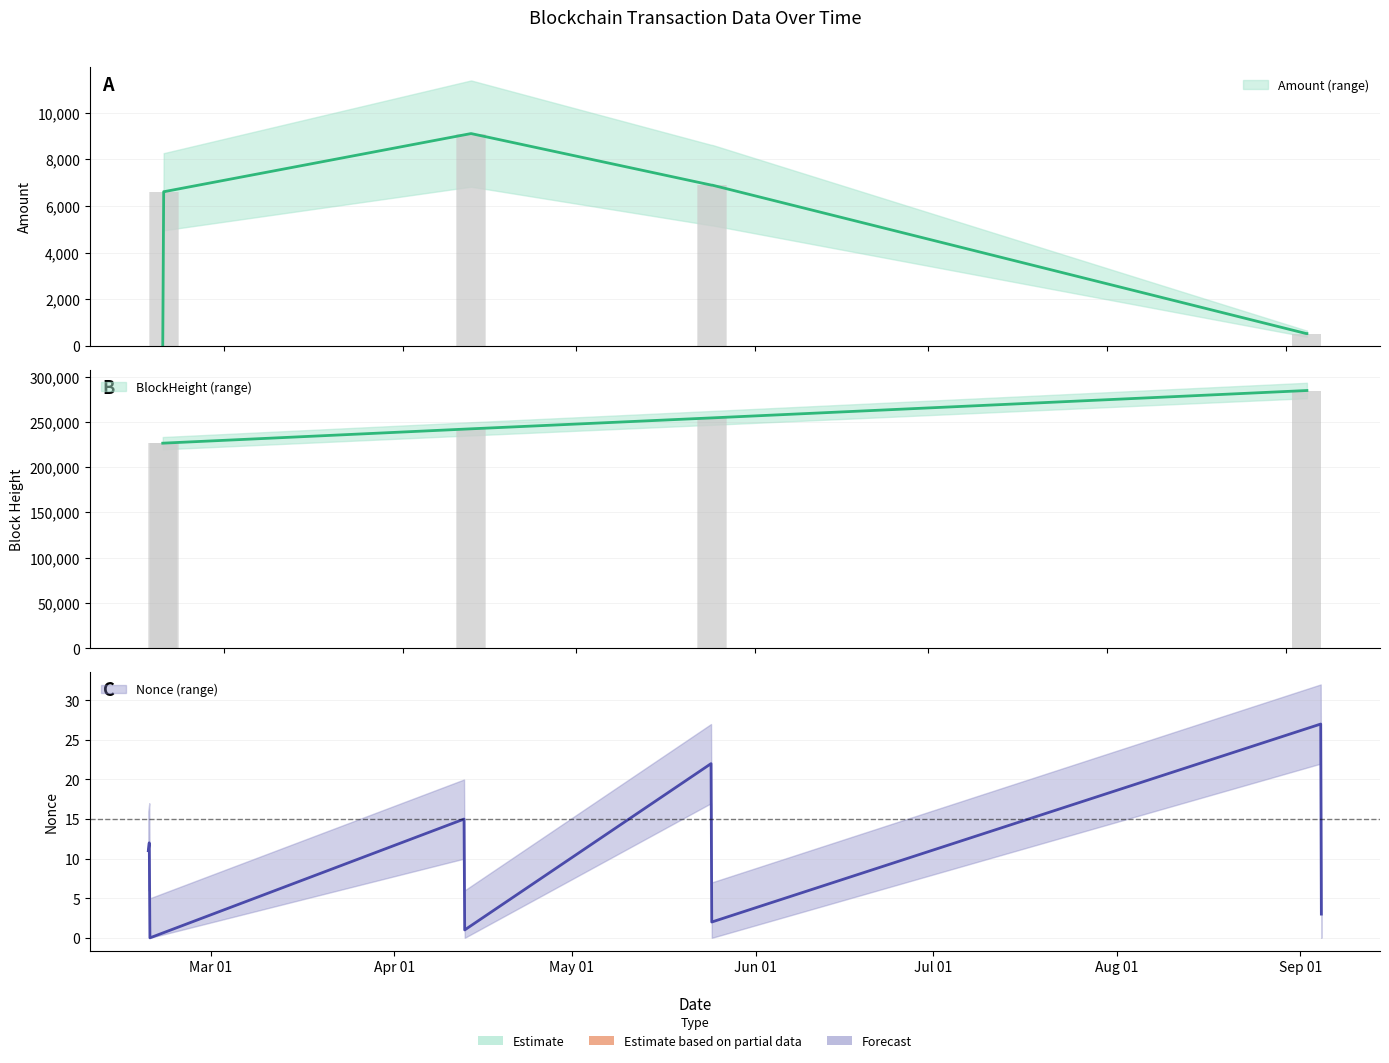

How many bars are there in each group?

3